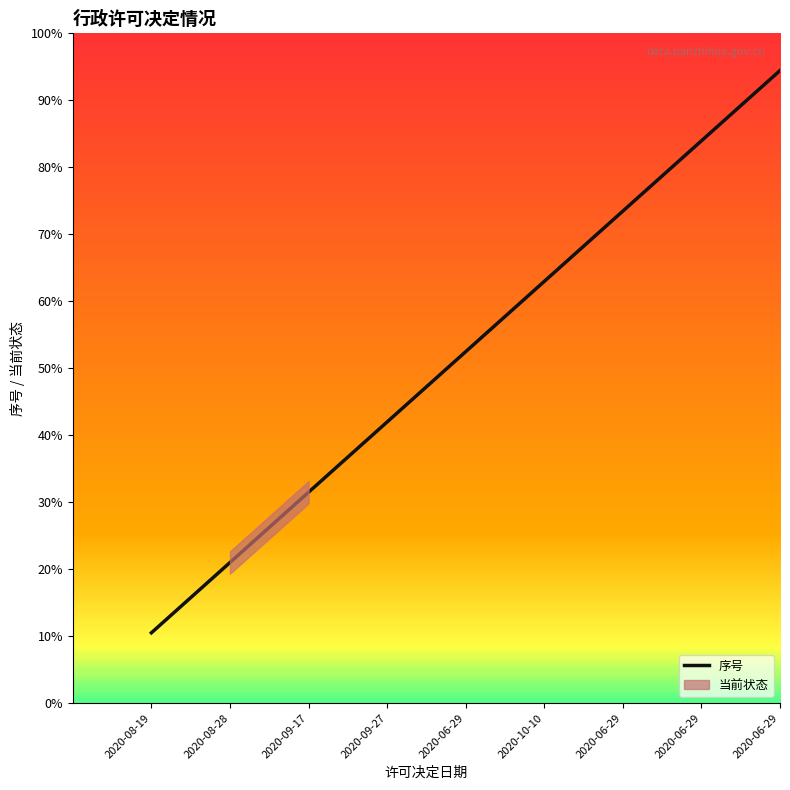

Between 2020-09-17 and 2020-06-29, which is larger?

2020-06-29